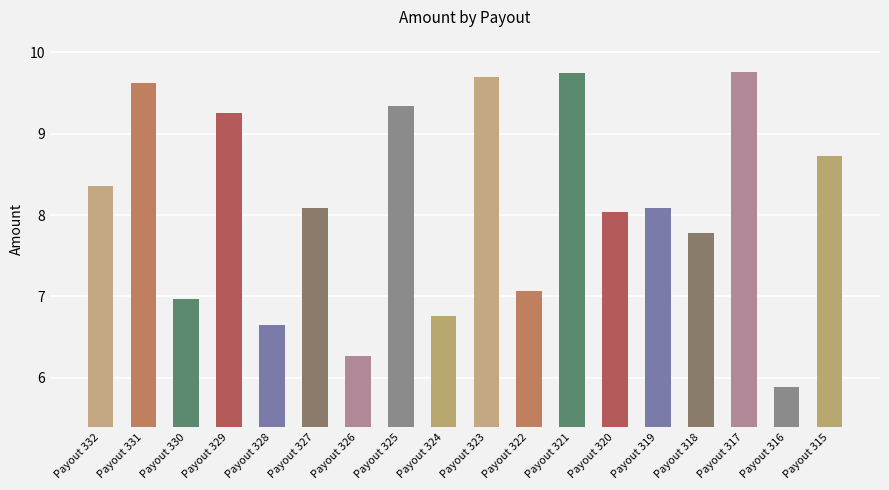

Which category has the highest value across all series?

Payout 317